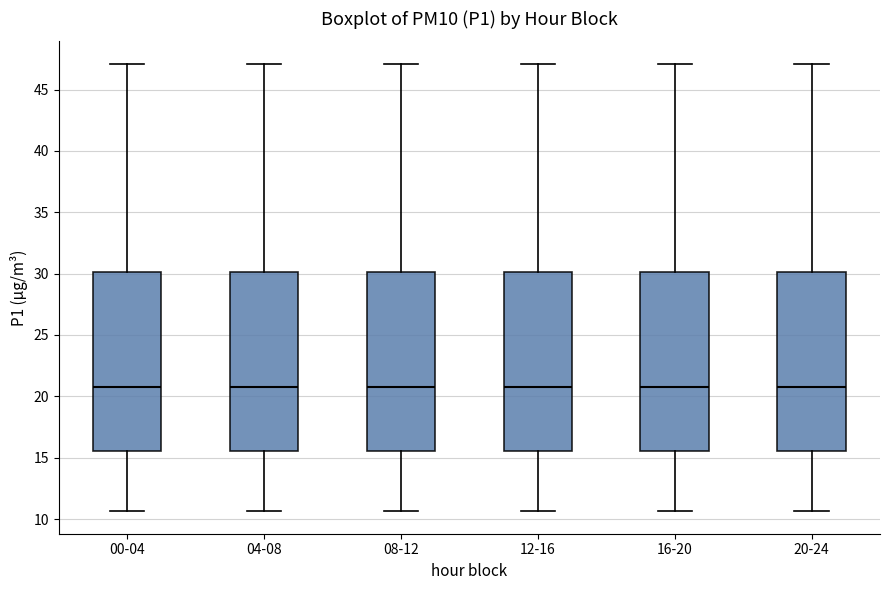

Reading left to right, read every box against the y-axis: the position of its median line, the range the box covers, and the ends of its whiskers. The values are not printed on the chart, so give them approximately, as read against the axis.

00-04: median 21.0, box 15.5 to 30.0, whiskers 10.5 to 47.0
04-08: median 21.0, box 15.5 to 30.0, whiskers 10.5 to 47.0
08-12: median 21.0, box 15.5 to 30.0, whiskers 10.5 to 47.0
12-16: median 21.0, box 15.5 to 30.0, whiskers 10.5 to 47.0
16-20: median 21.0, box 15.5 to 30.0, whiskers 10.5 to 47.0
20-24: median 21.0, box 15.5 to 30.0, whiskers 10.5 to 47.0